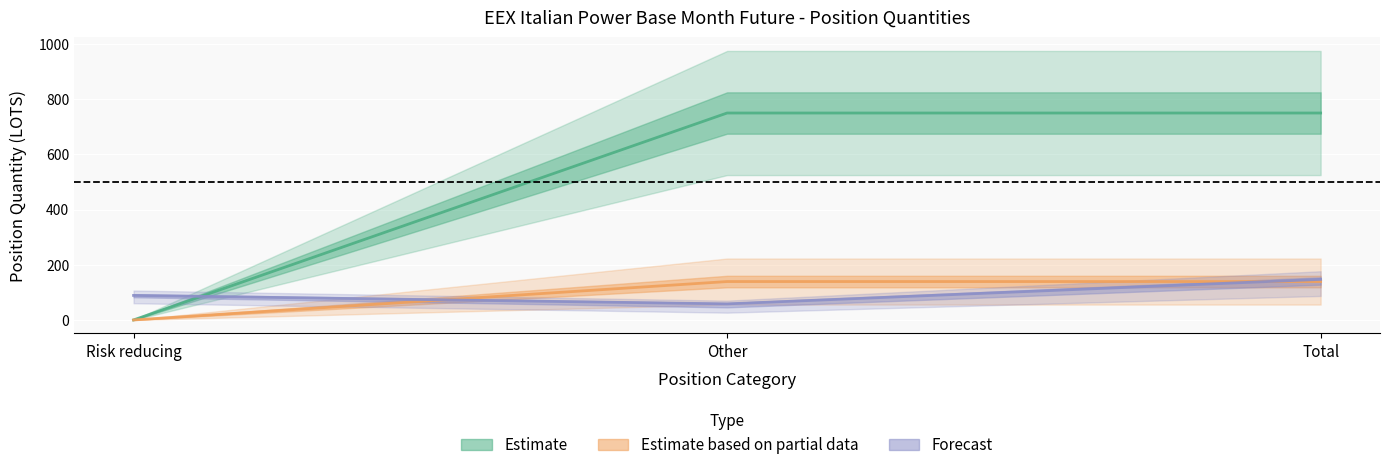

Is this an area chart (filled region under the line)?

No